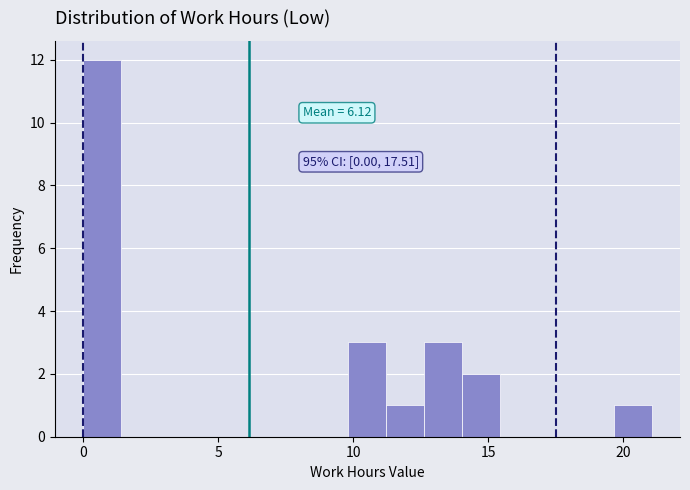

Around what value on the x-axis is the tallest bar? Give the approximate position of its centre, as read against the axis.

0.5